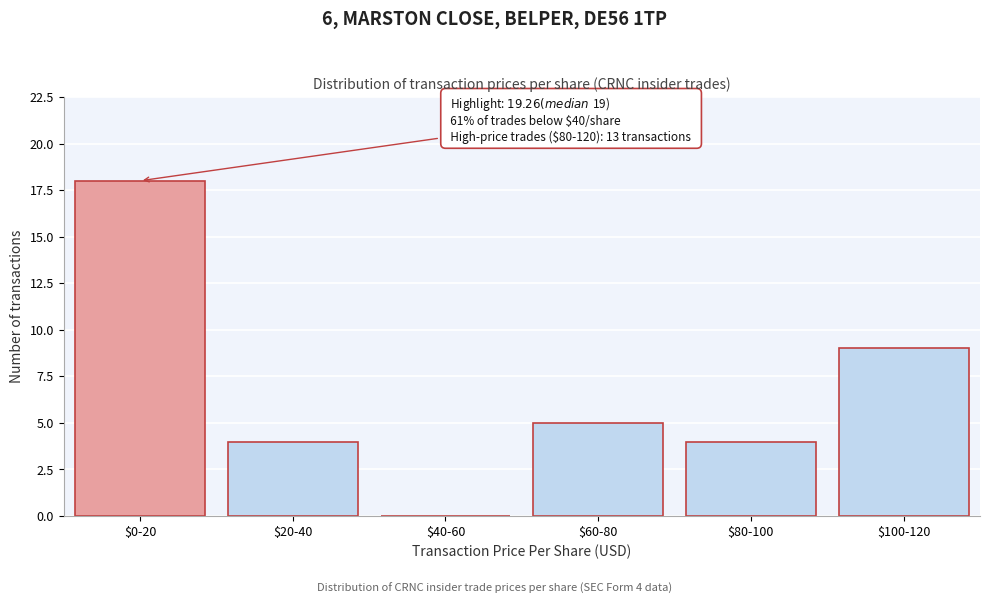

Which category has the highest value across all series?

$0-20